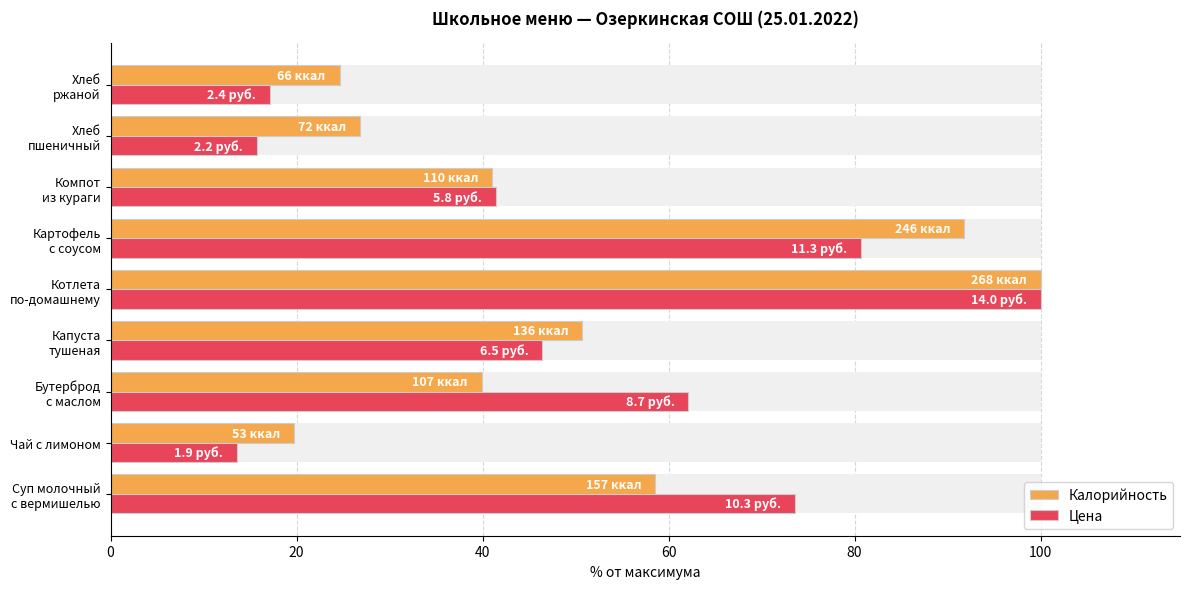

How many data points in Цена are less than 46?

4